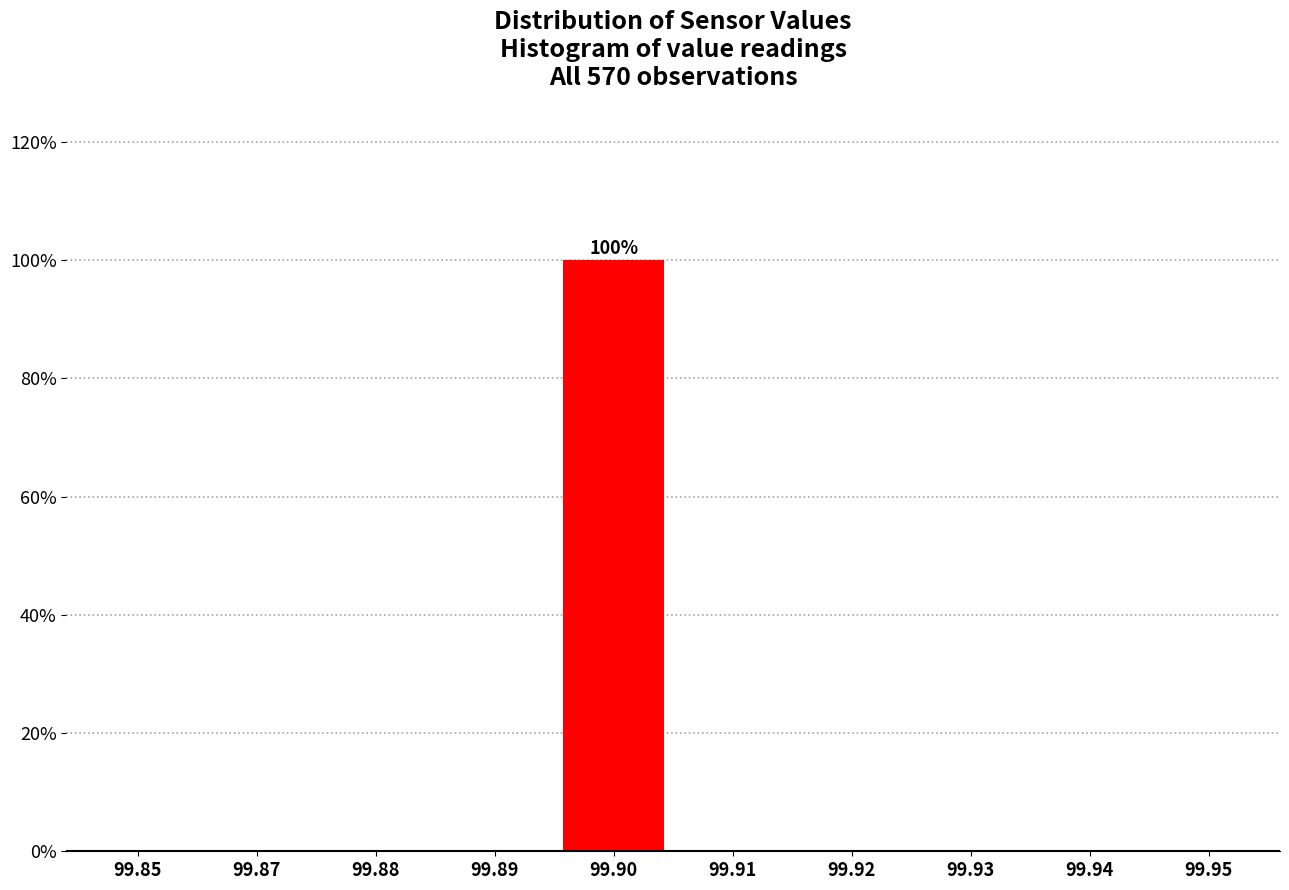

Reading right to left, what are all the values shown in this chart?

99.95=0	99.94=0	99.93=0	99.92=0	99.91=0	99.90=100	99.89=0	99.88=0	99.87=0	99.85=0